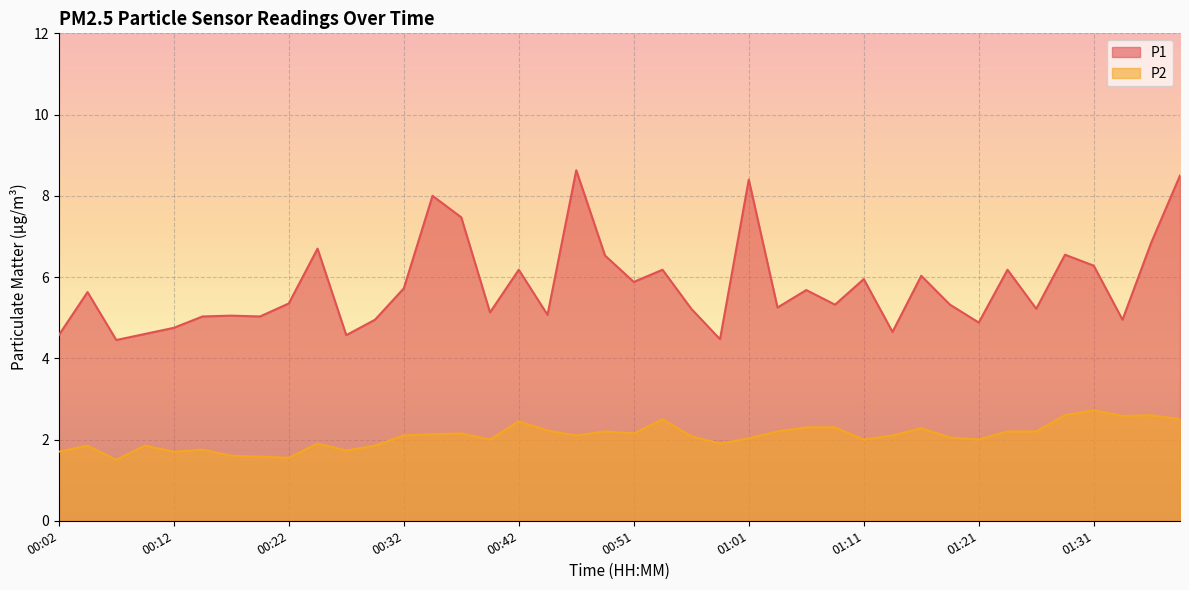

Rank the series by their average value, from lowest to highest.

P2, P1